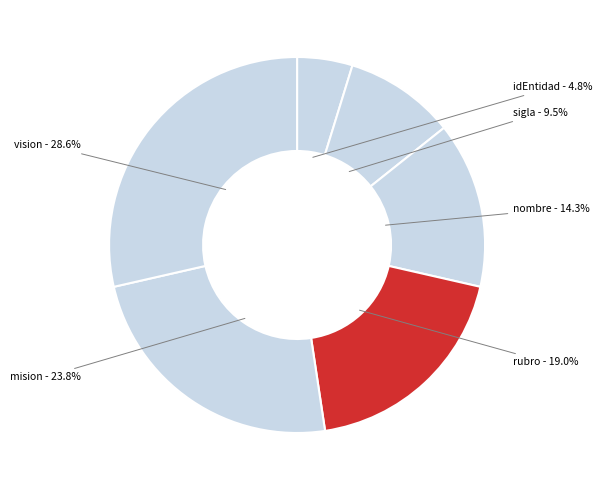

To the nearest percent, what is the average slice percentage?

17%